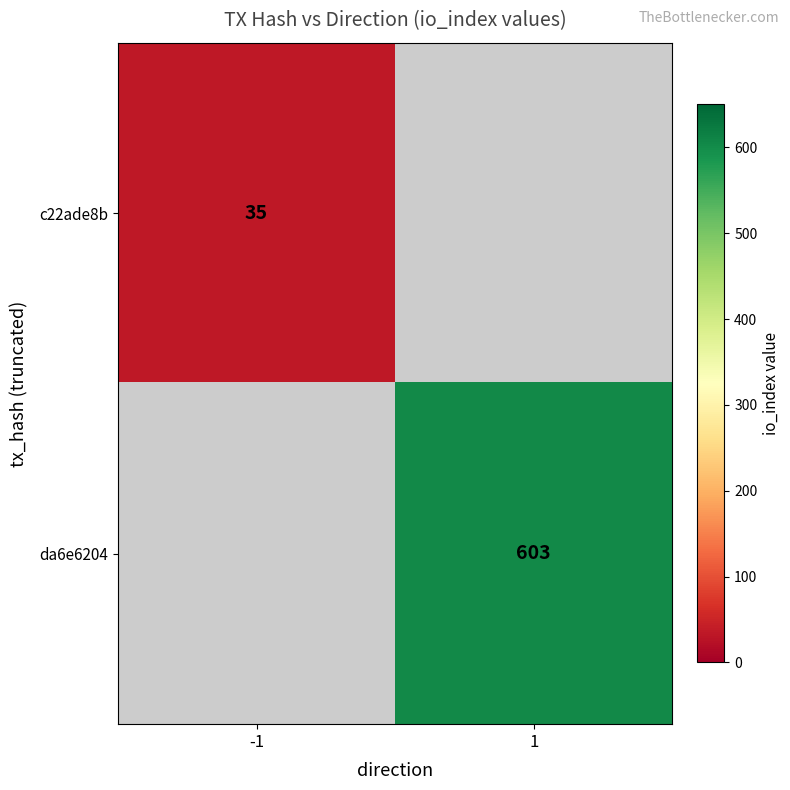

The c22ade8b series shows 35 at -1. True or false?

True